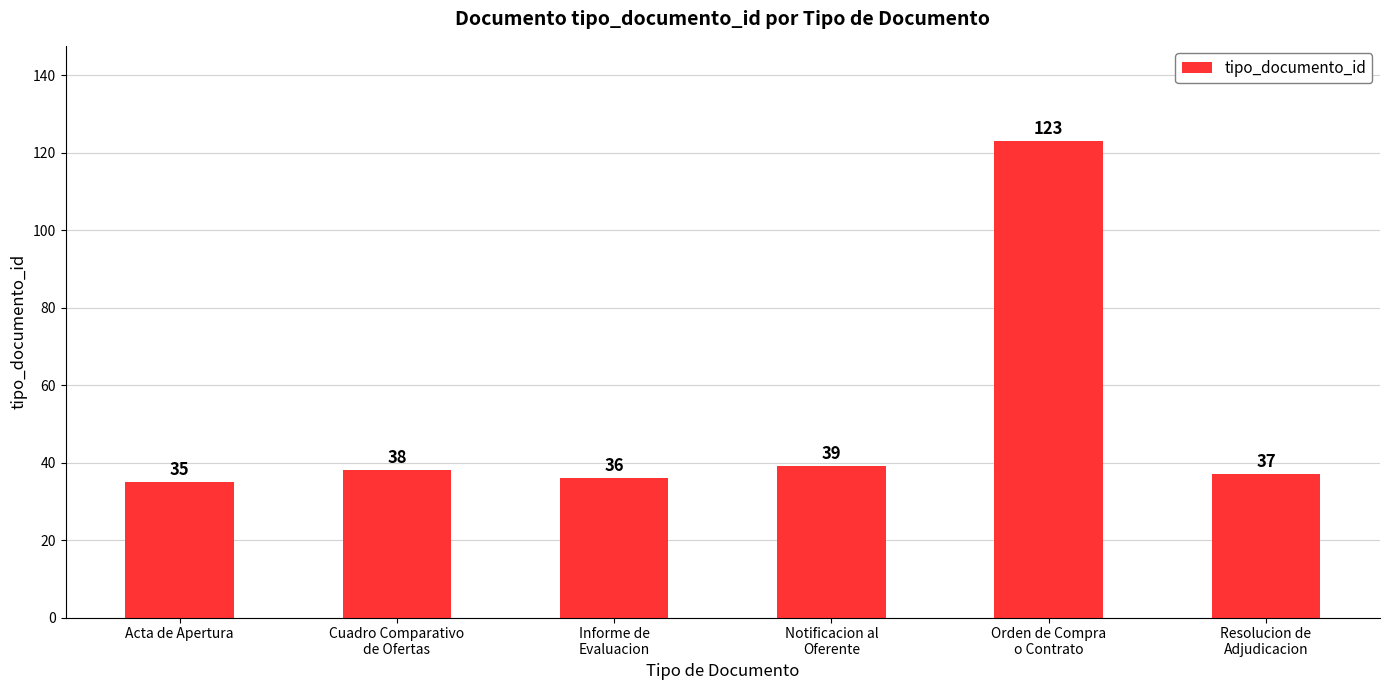

What is the sum of the values at Acta de Apertura and Cuadro Comparativo
de Ofertas?

73